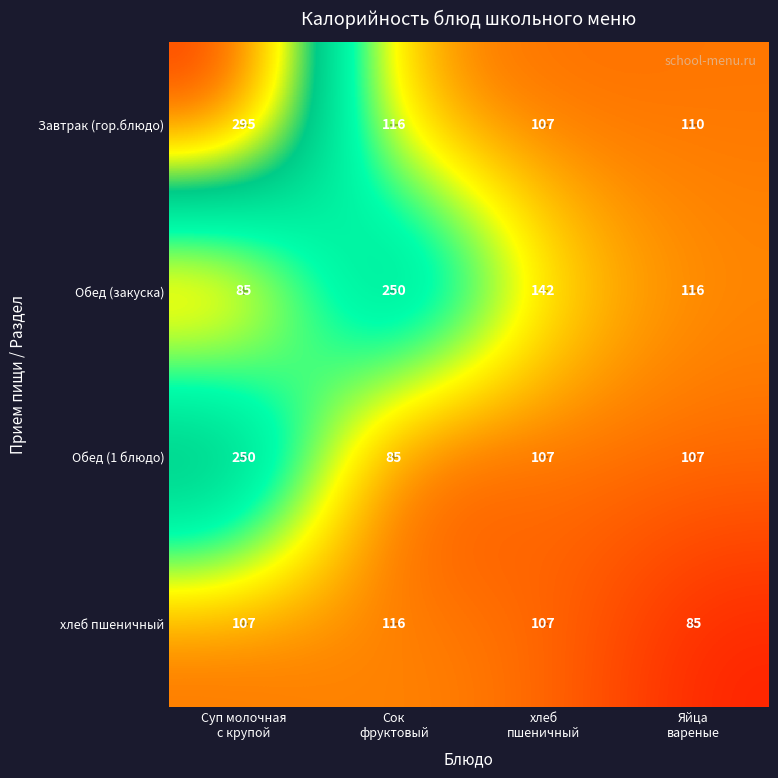

Which series has the largest total across all categories?

Завтрак (гор.блюдо)